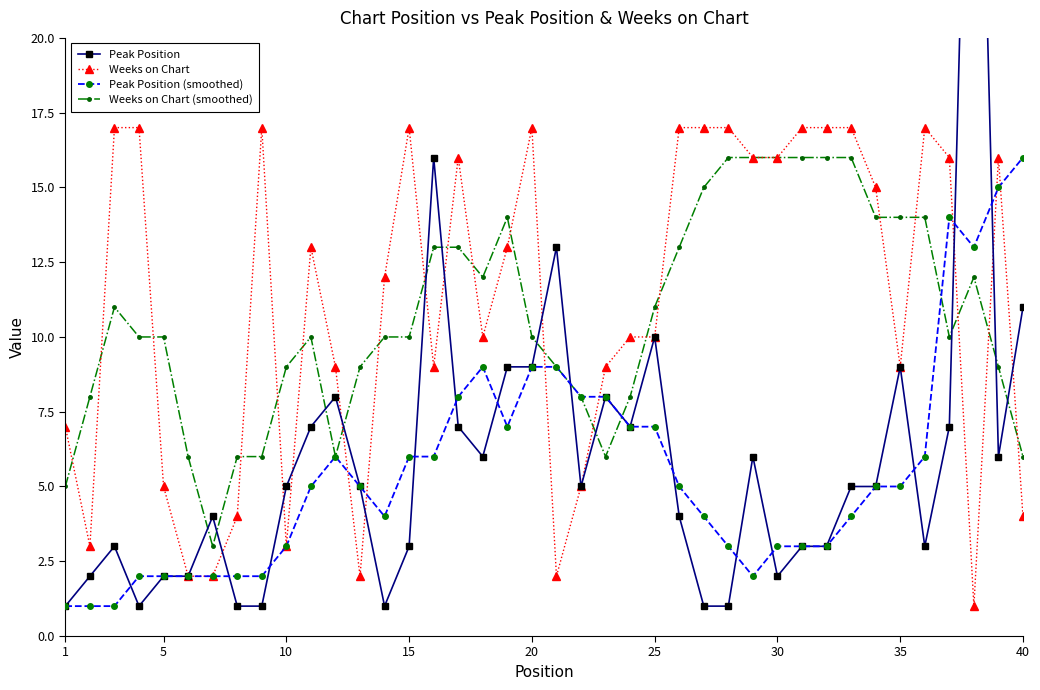

How many intersections are there between Peak Position and Weeks on Chart?

11